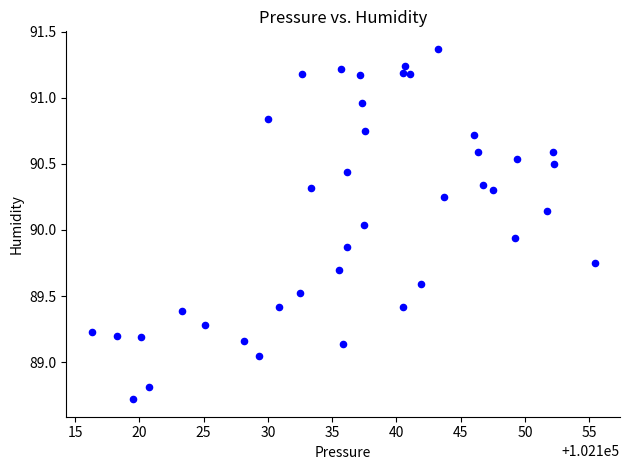

How many data points are displayed?

40